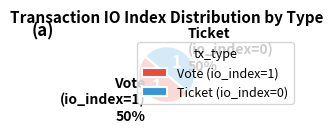

What percentage is the Vote slice, to the nearest percent?

50%